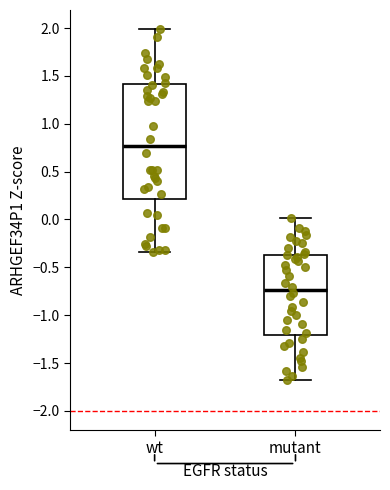

Which box has the highest median line?

wt